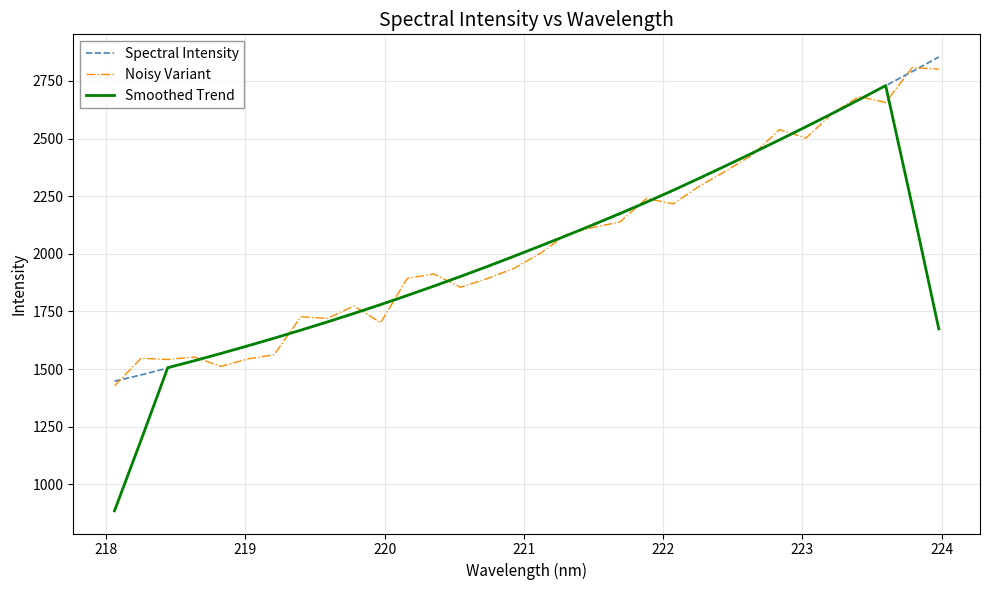

What is the minimum value shown in the chart?

885.4